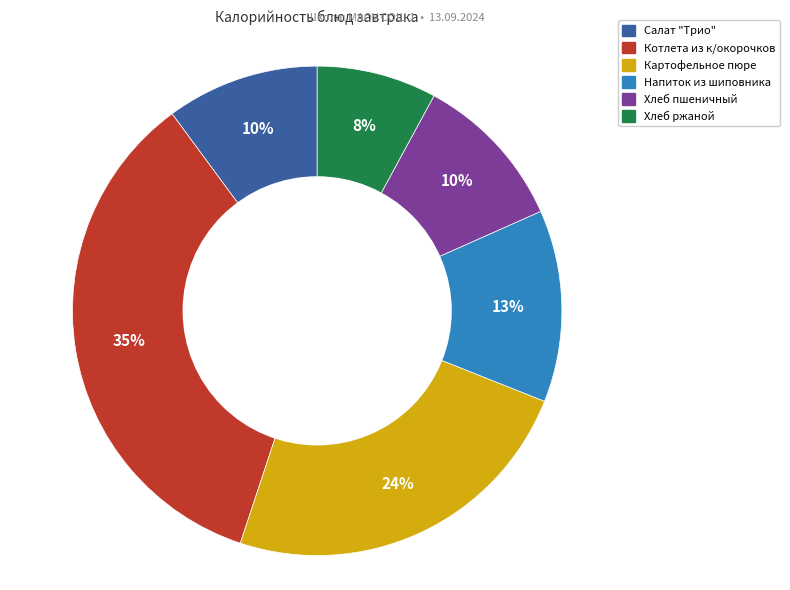

The Котлета из к/окорочков slice represents 26% of the pie. True or false?

False